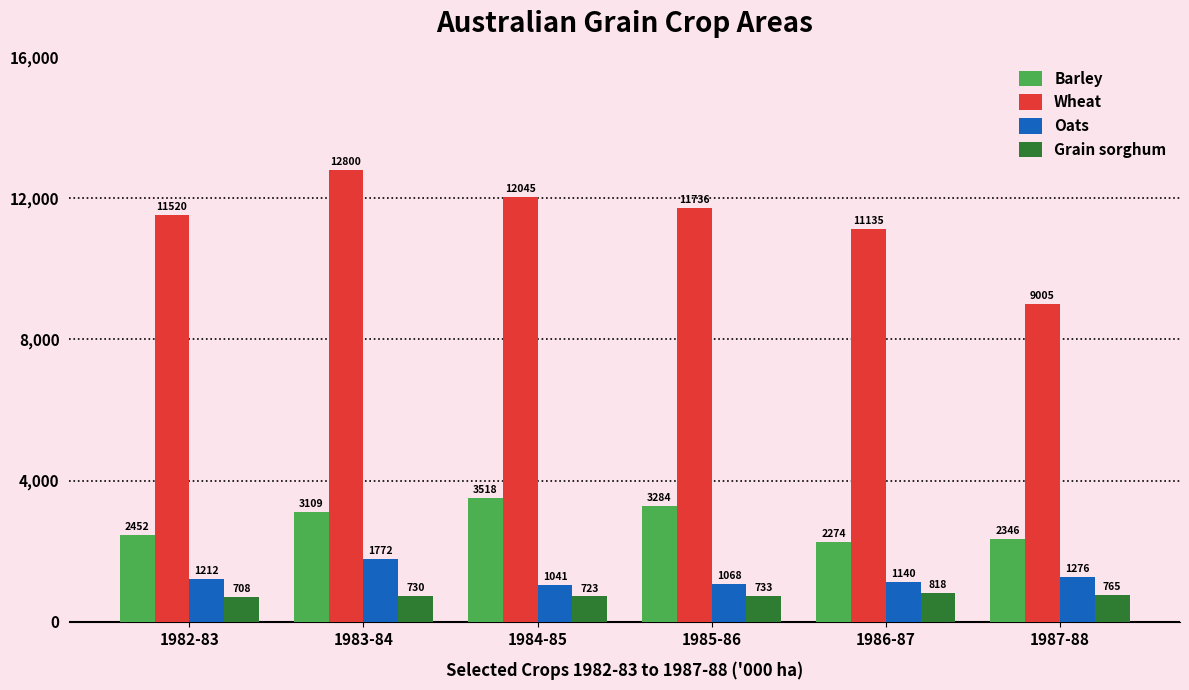

Which series has the widest spread of values?

Wheat